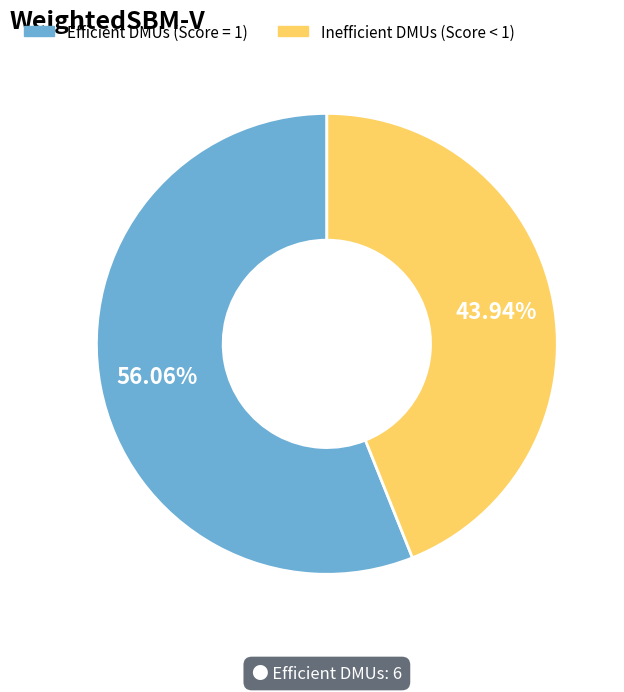

How many slices are in this pie chart?

2